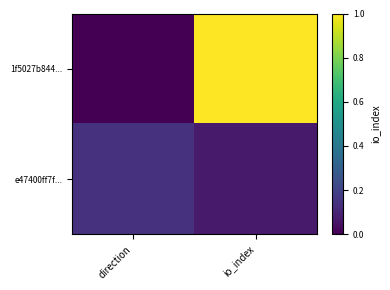

Reading left to right, list all the values displayed in this chart.

1f5027b844...: direction=0.0	io_index=1.0
e47400ff7f...: direction=0.1	io_index=0.1